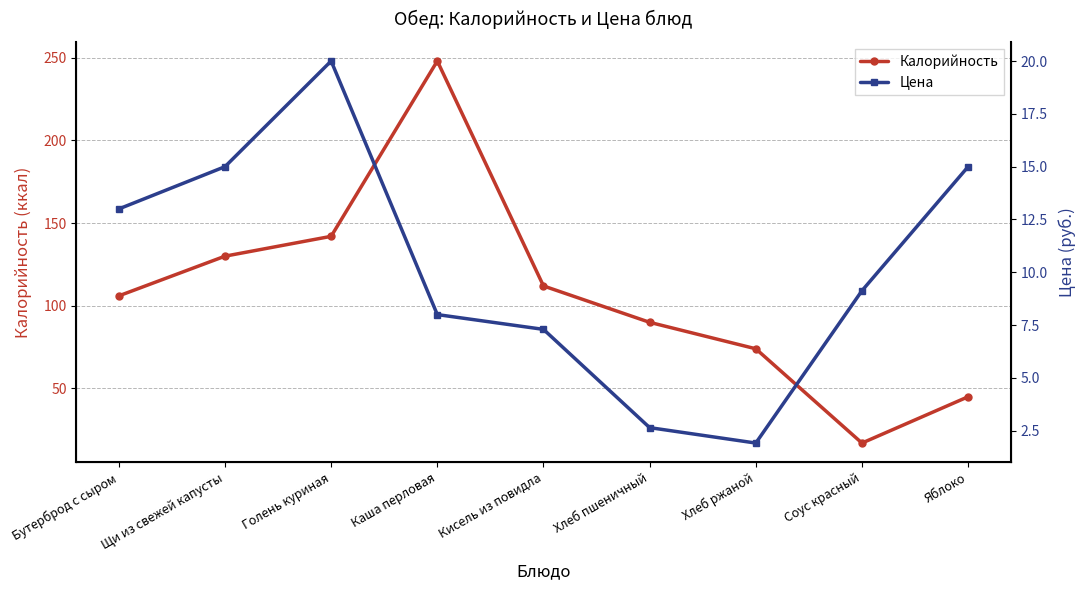

Which series changed the most between Хлеб пшеничный and Соус красный?

Калорийность